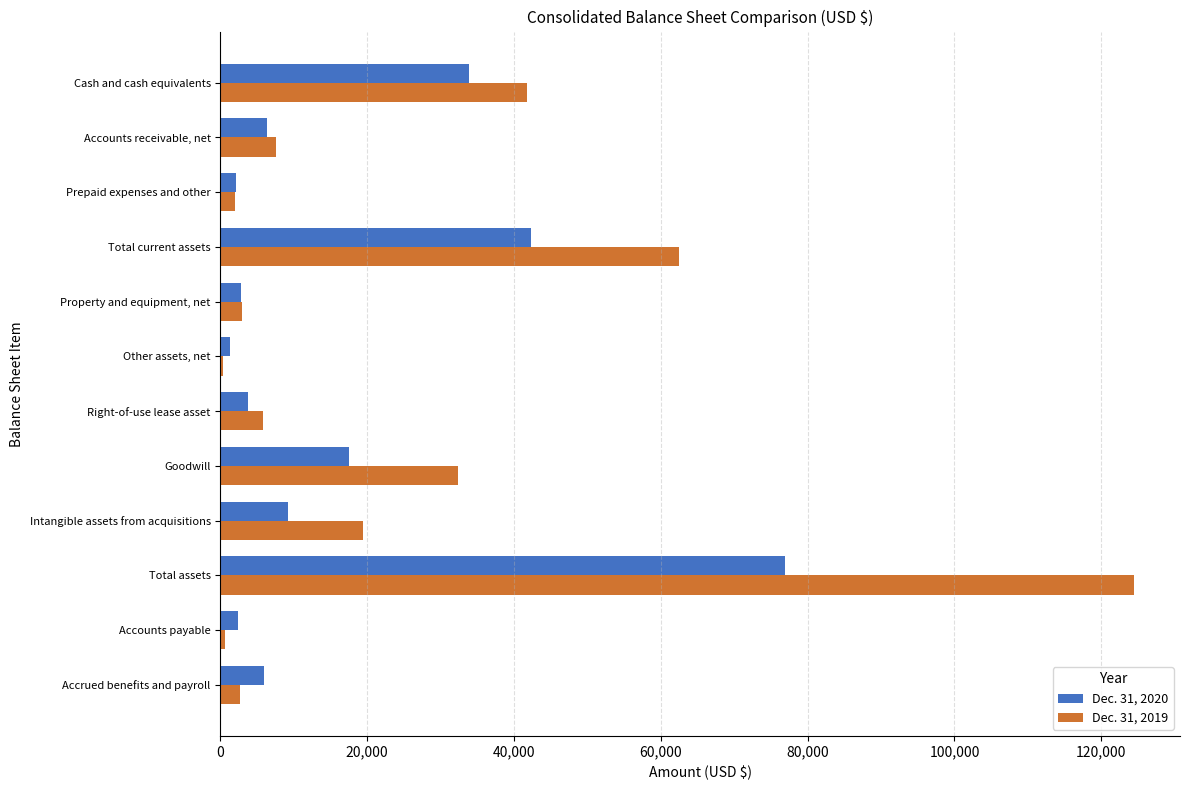

Is it true that Dec. 31, 2019 equals 70861 at Cash and cash equivalents?

False